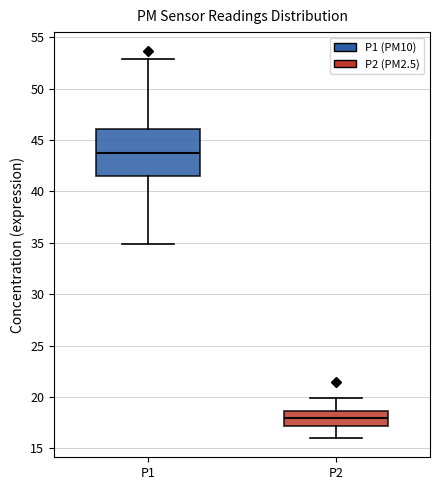

Which box is the tallest, from its lower edge to its upper edge?

P1